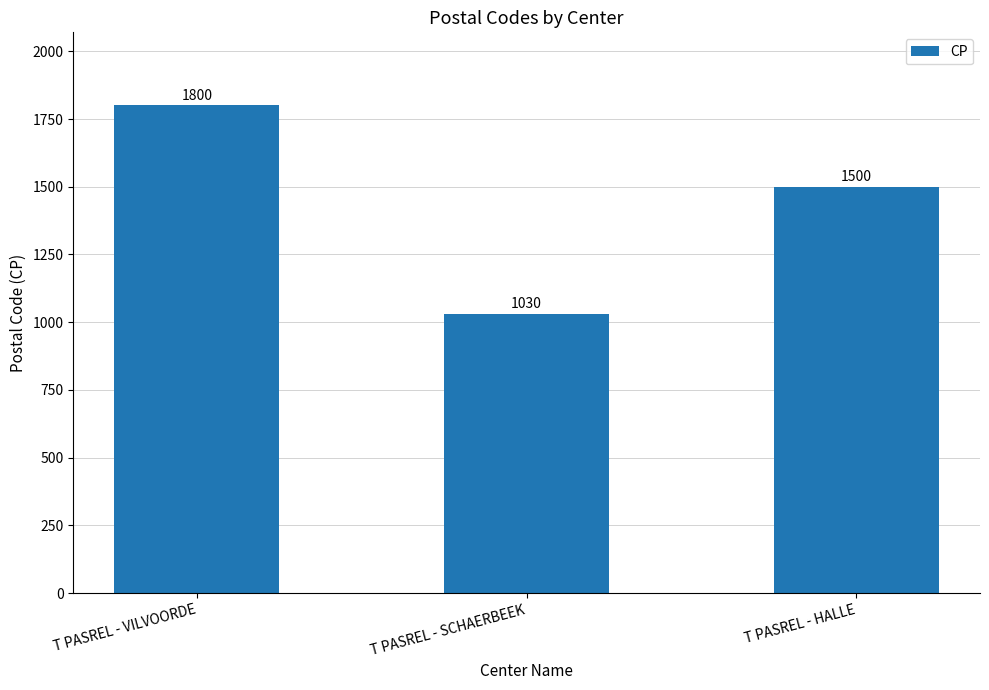

Between T PASREL - VILVOORDE and T PASREL - SCHAERBEEK, which is larger?

T PASREL - VILVOORDE